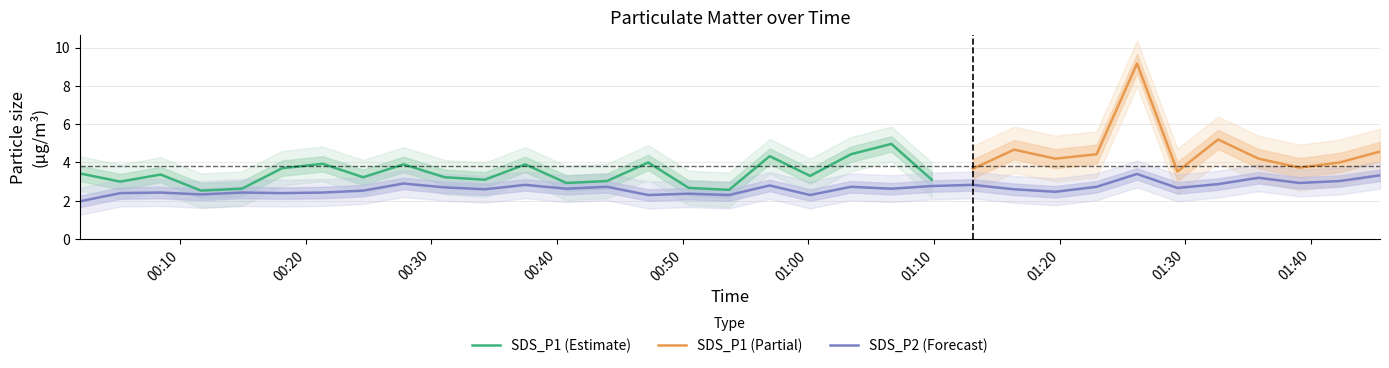

What is the minimum value for SDS_P2 (Forecast)?

2.0